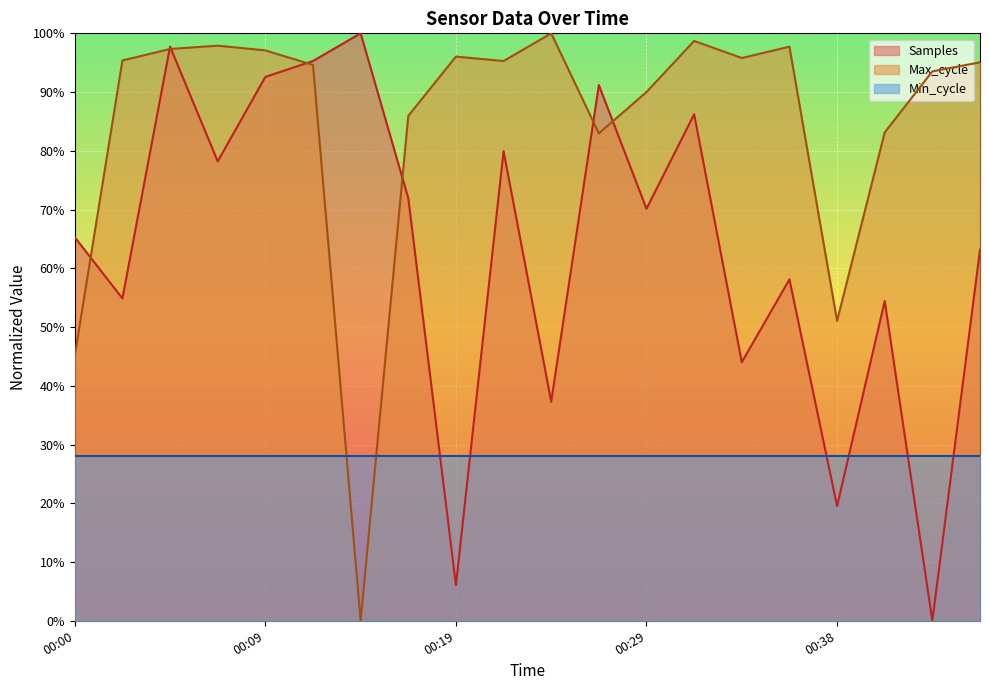

Between which two adjacent categories do Max_cycle and Samples first intersect?

00:00 and 00:02